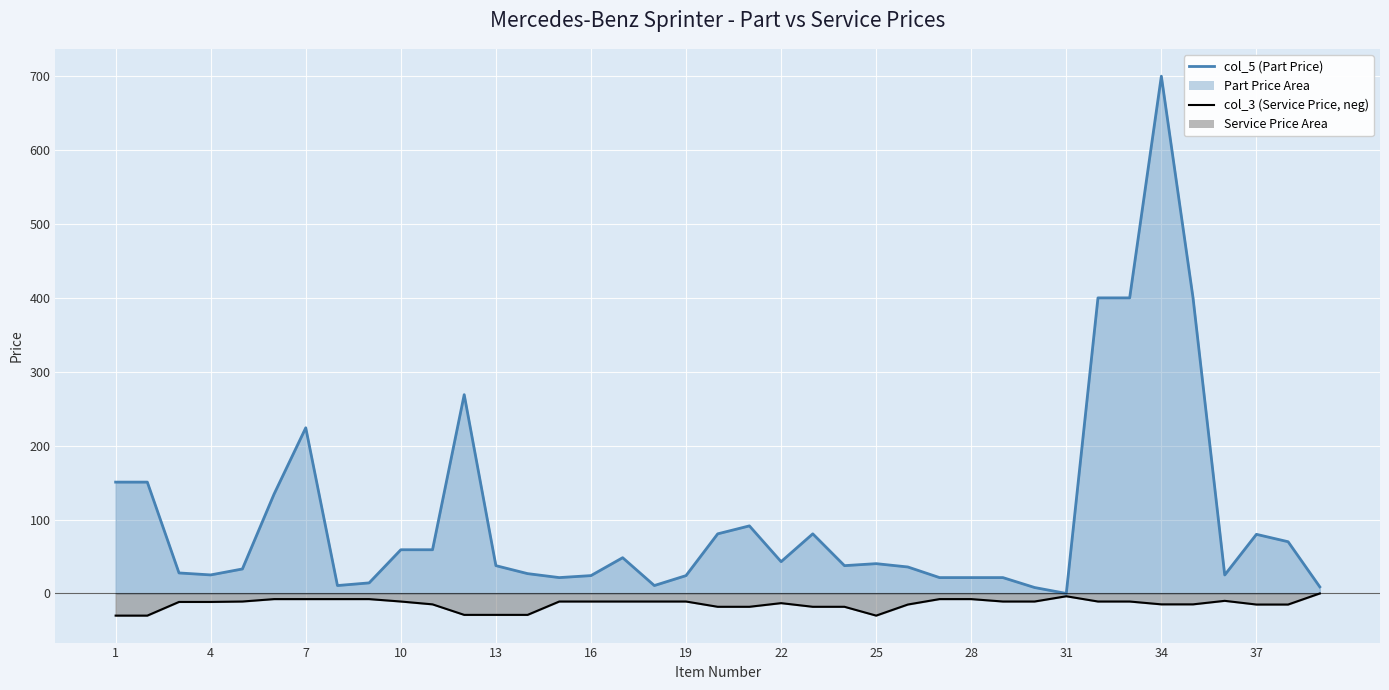

Between 22 and 36, which series saw the biggest shift?

col_5 (Part Price)